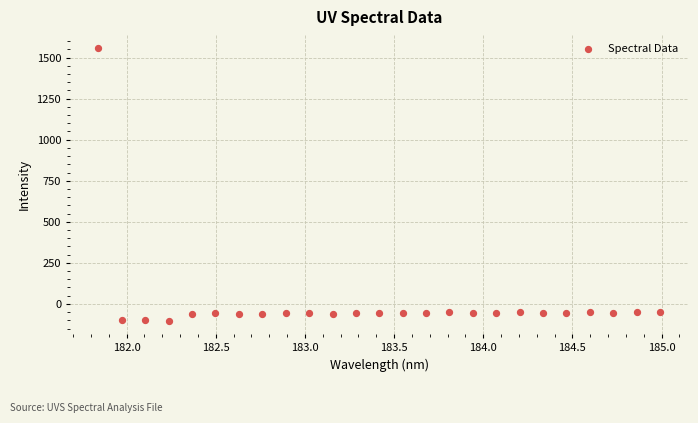

What is the range of Y values (max minus min)?

1661.0